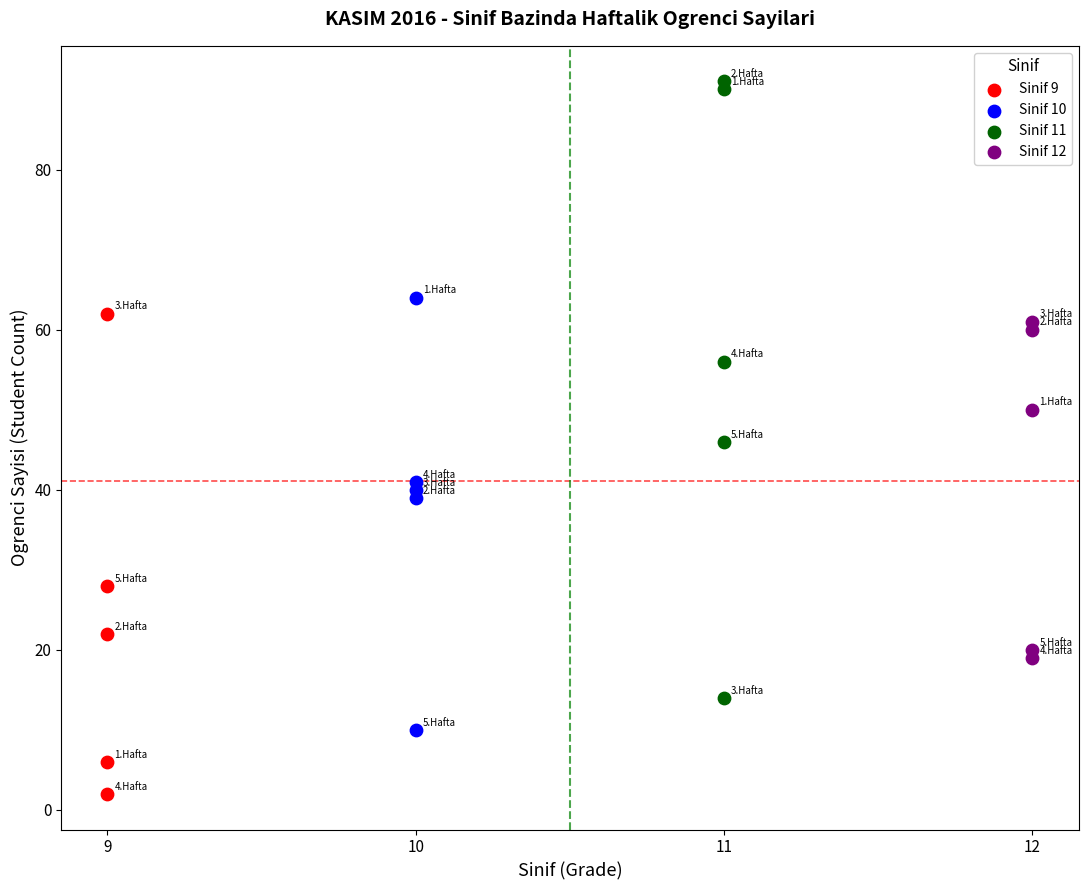

Which series reaches the minimum Y coordinate?

Sinif 9